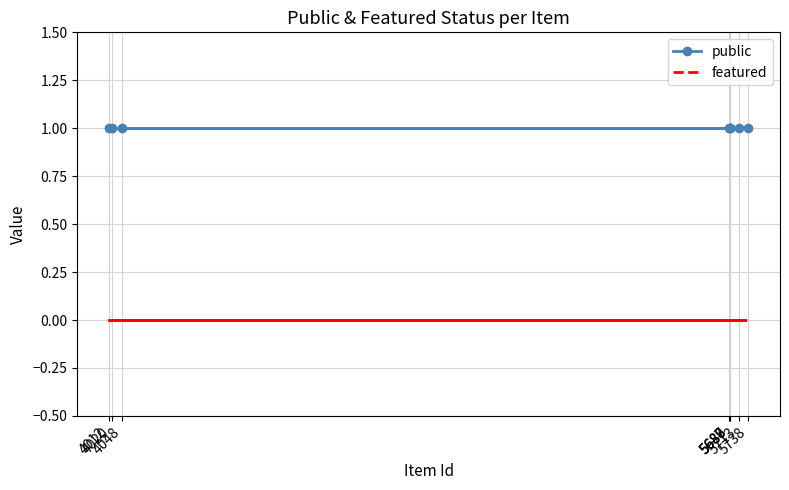

Reading left to right, list all the values displayed in this chart.

public: 1	1	1	1	1	1	1	1
featured: 0	0	0	0	0	0	0	0